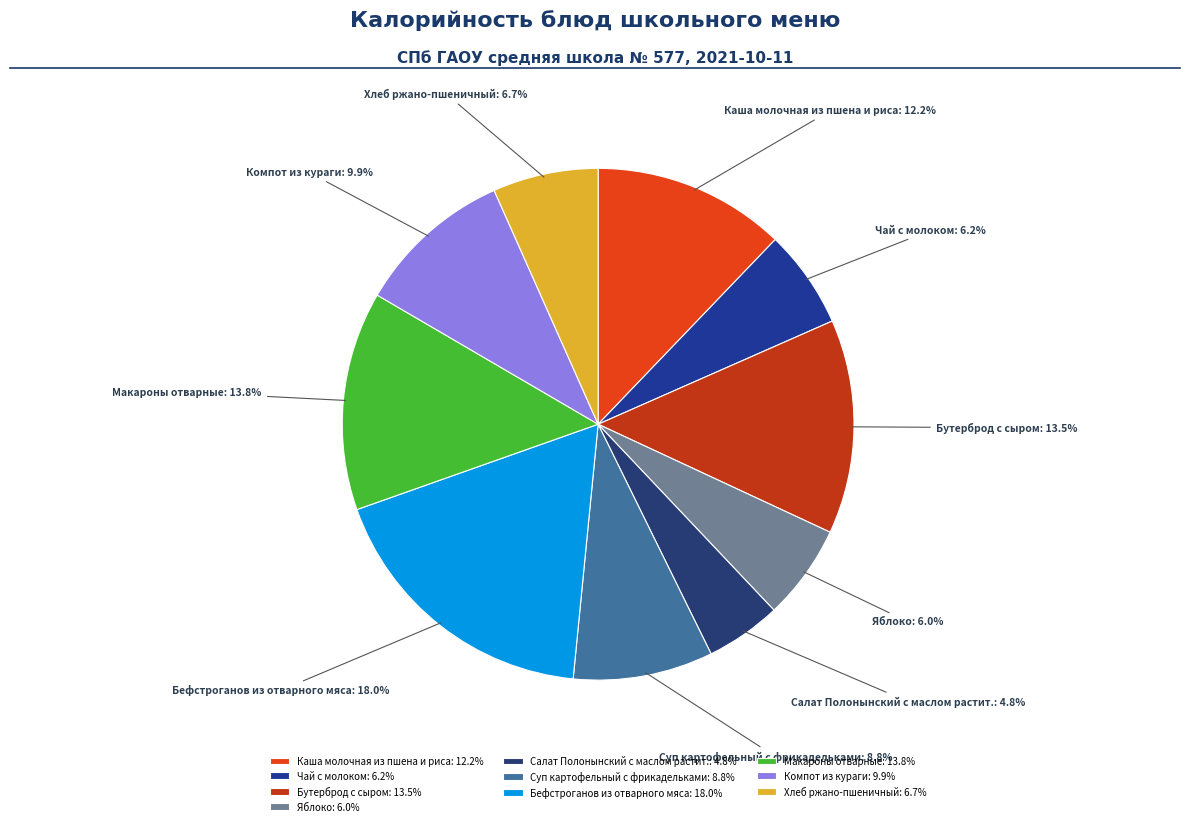

Combined, do Яблоко and Салат Полонынский с маслом растит. account for over 50%?

No